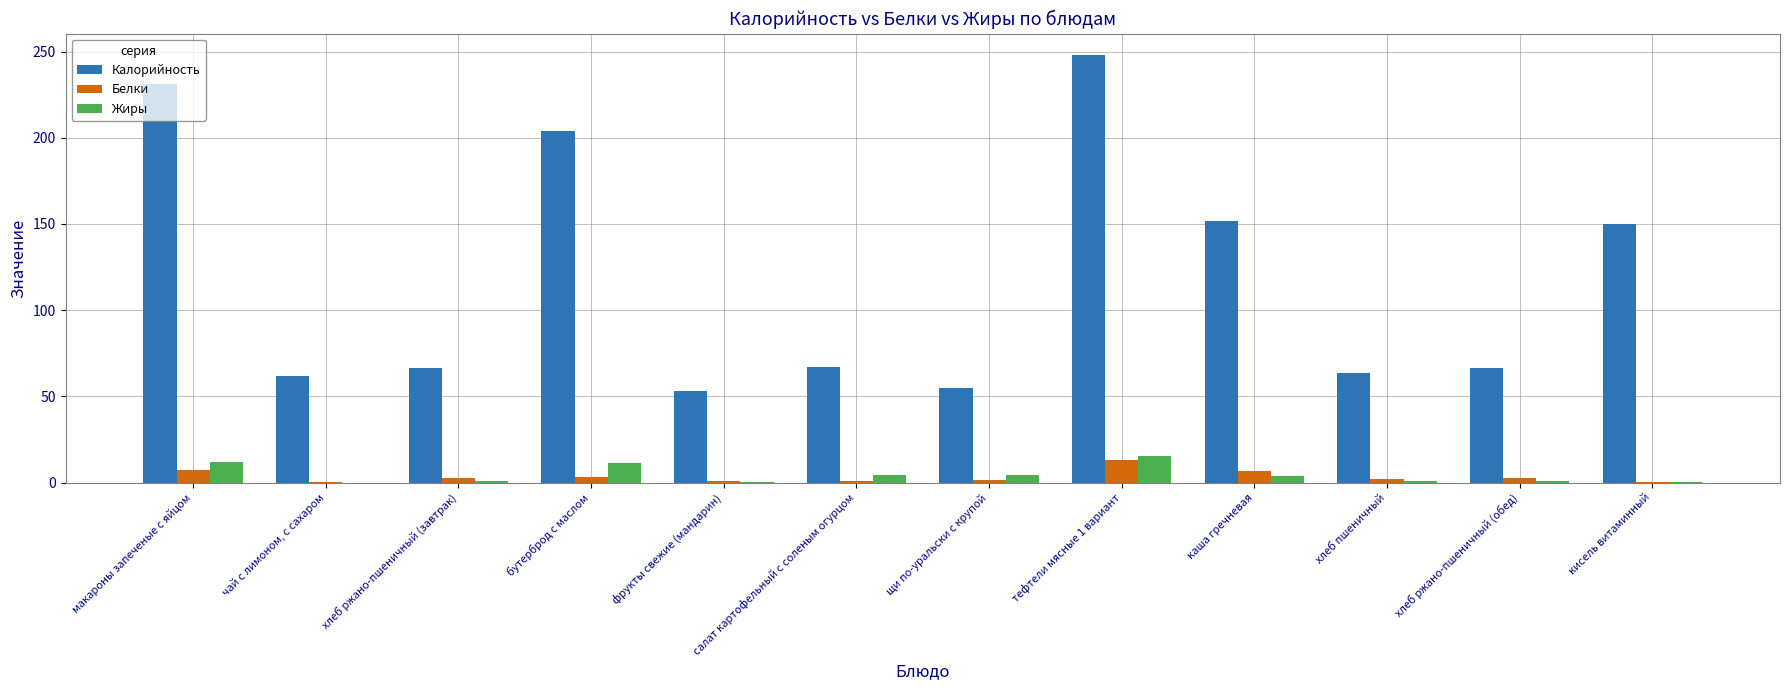

How many groups of bars are there?

12